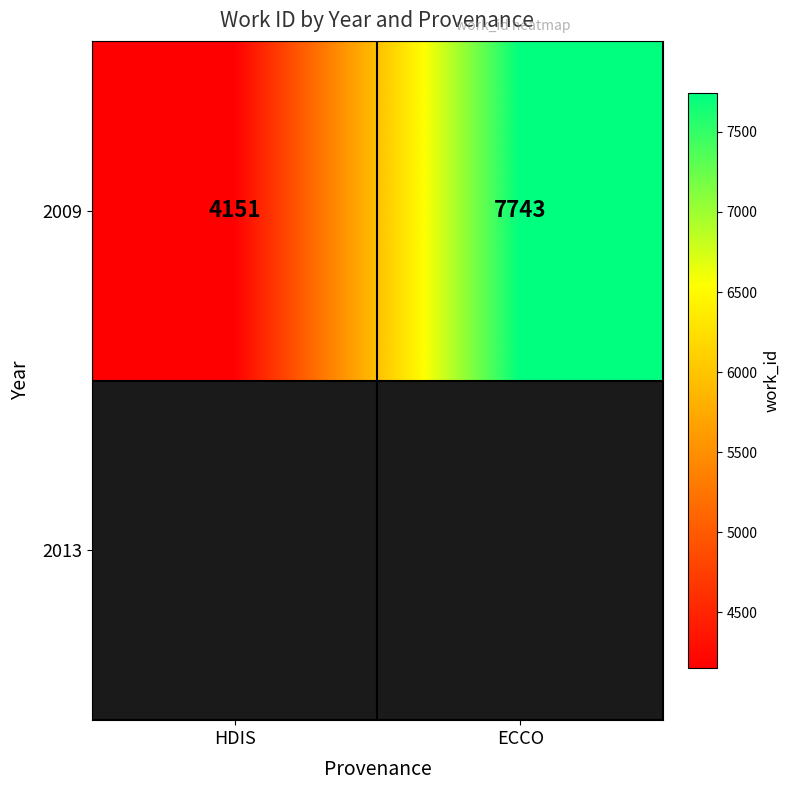

The chart shows a value of 7743 at ECCO. True or false?

True